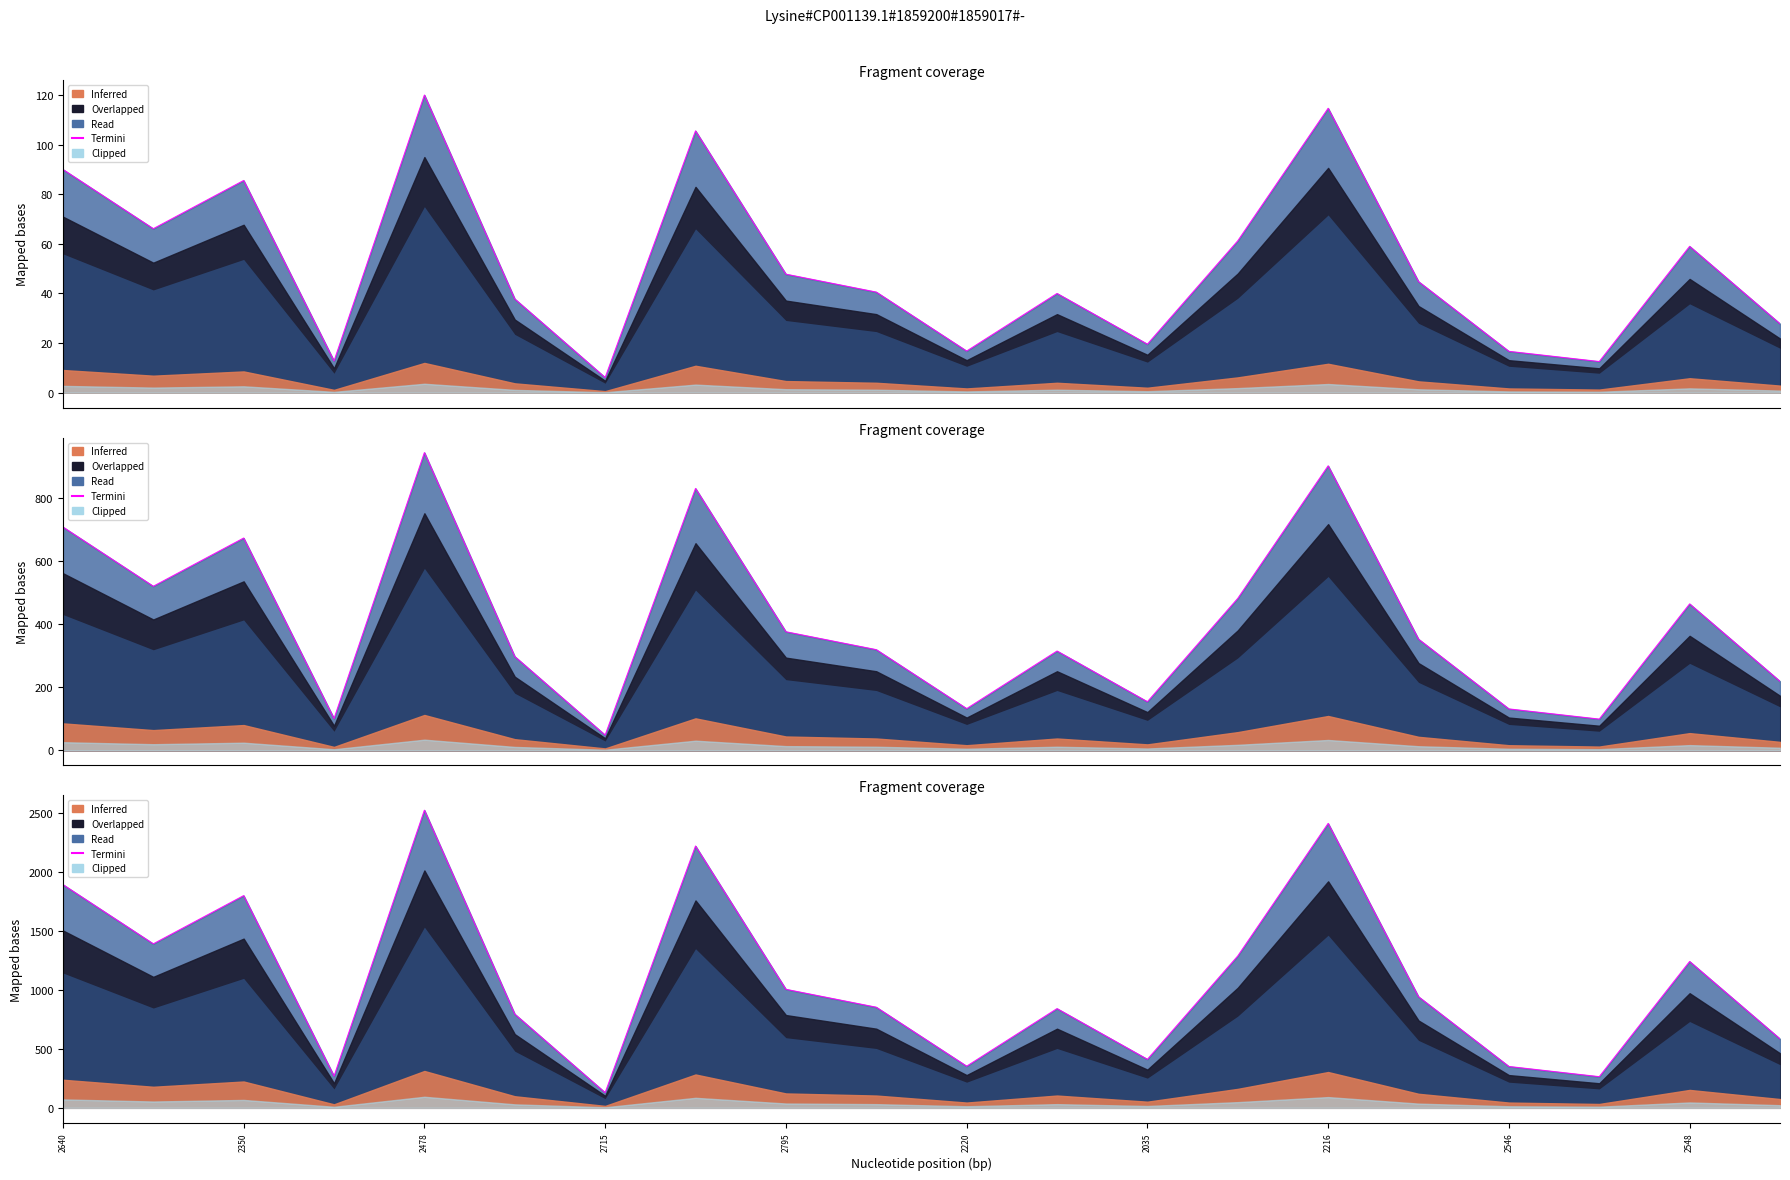

Does the chart display data point markers on the line(s)?

No